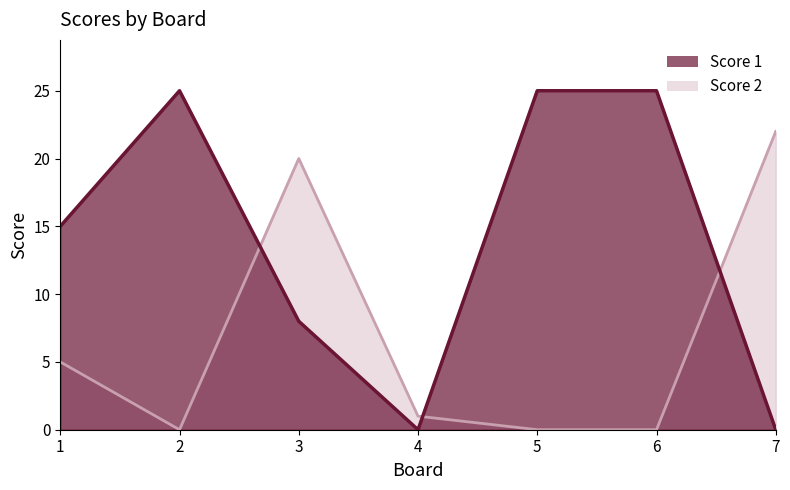

In Score 1, how many points are lower than both neighbors (excluding endpoints)?

1